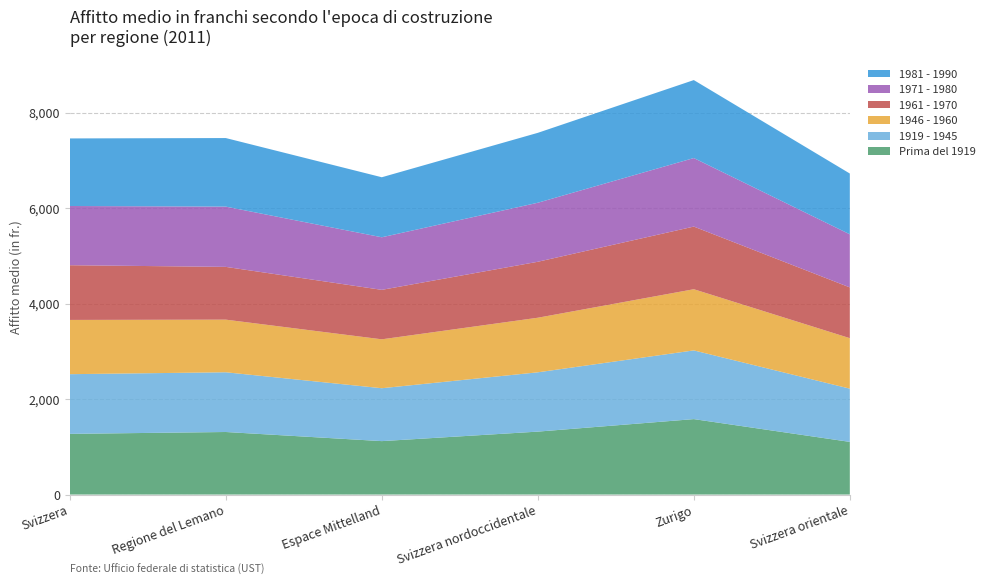

Reading left to right, what are all the values shown in this chart?

Prima del 1919: 1271	1310	1119	1318	1580	1103
1919 - 1945: 1250	1251	1108	1242	1439	1115
1946 - 1960: 1136	1102	1024	1143	1281	1057
1961 - 1970: 1146	1105	1036	1172	1312	1063
1971 - 1980: 1240	1262	1101	1236	1435	1112
1981 - 1990: 1415	1436	1257	1464	1633	1273